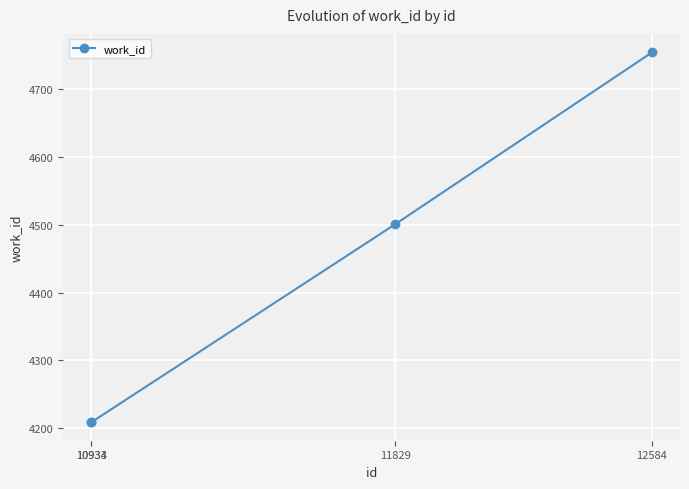

Reading left to right, transcribe all the data shown in this chart.

4209	4209	4501	4754